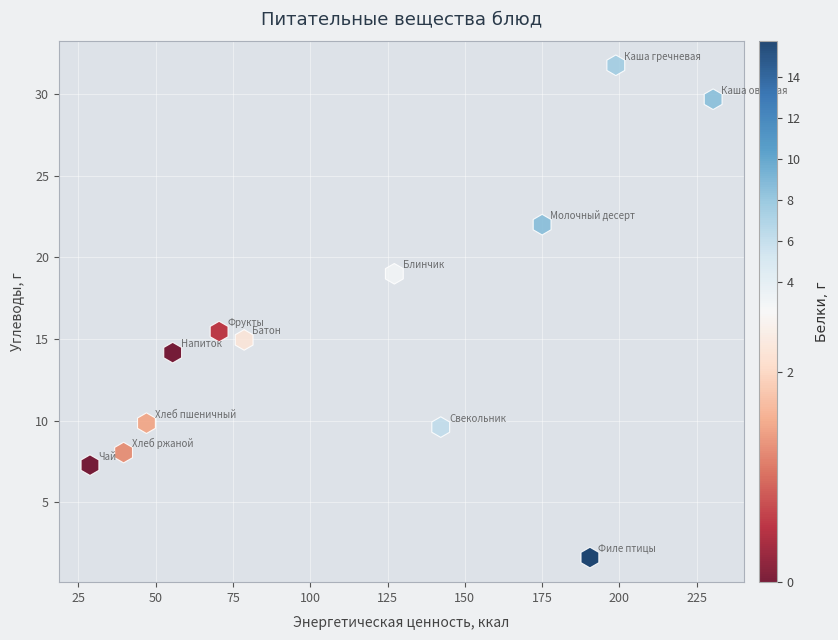

What is the average Y value?

15.3